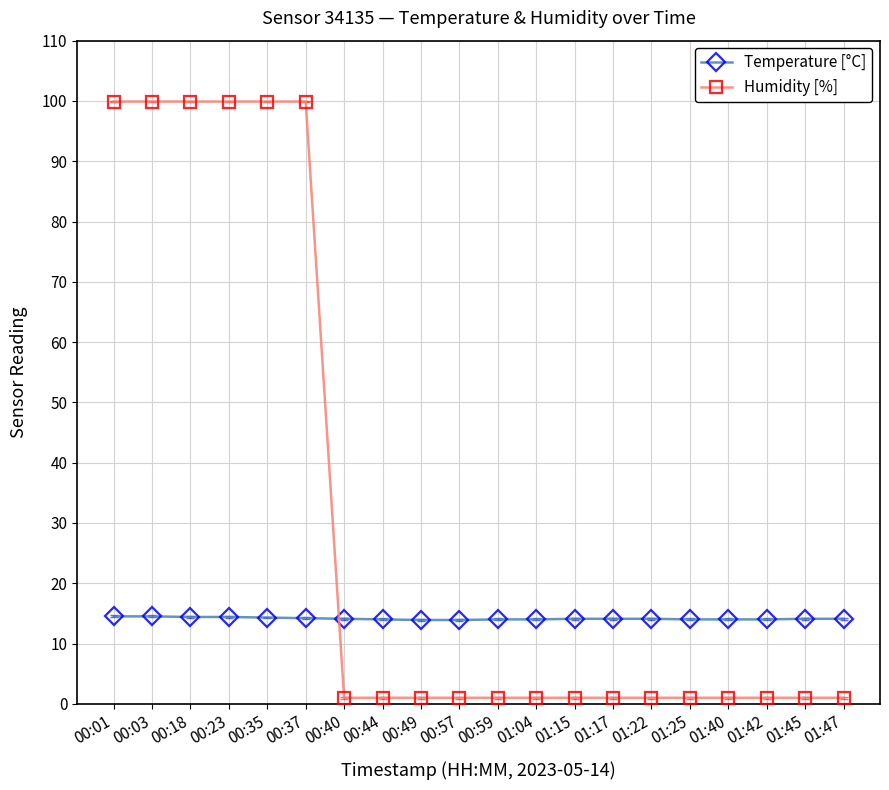

Is the value of Humidity [%] at 00:01 greater than the value of Temperature [°C] at 01:15?

Yes